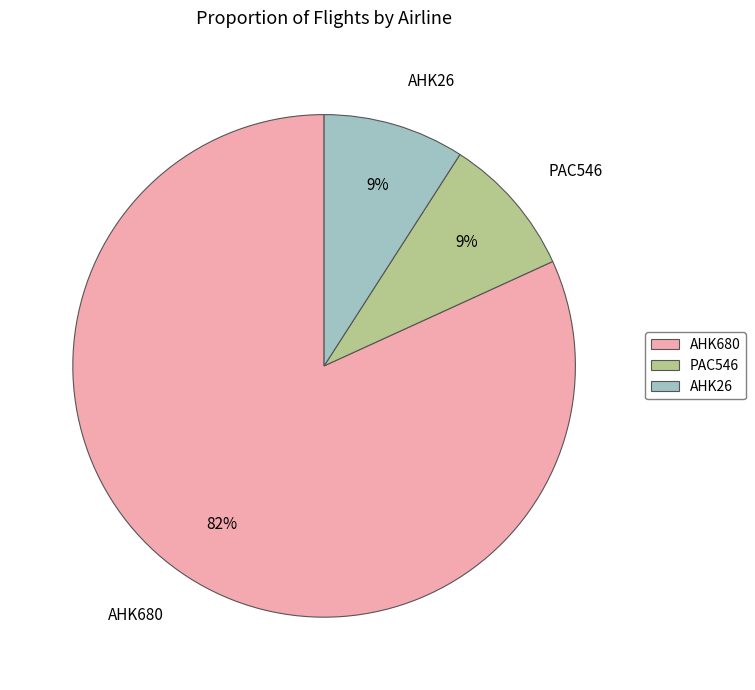

The AHK26 slice represents 9% of the pie. True or false?

True